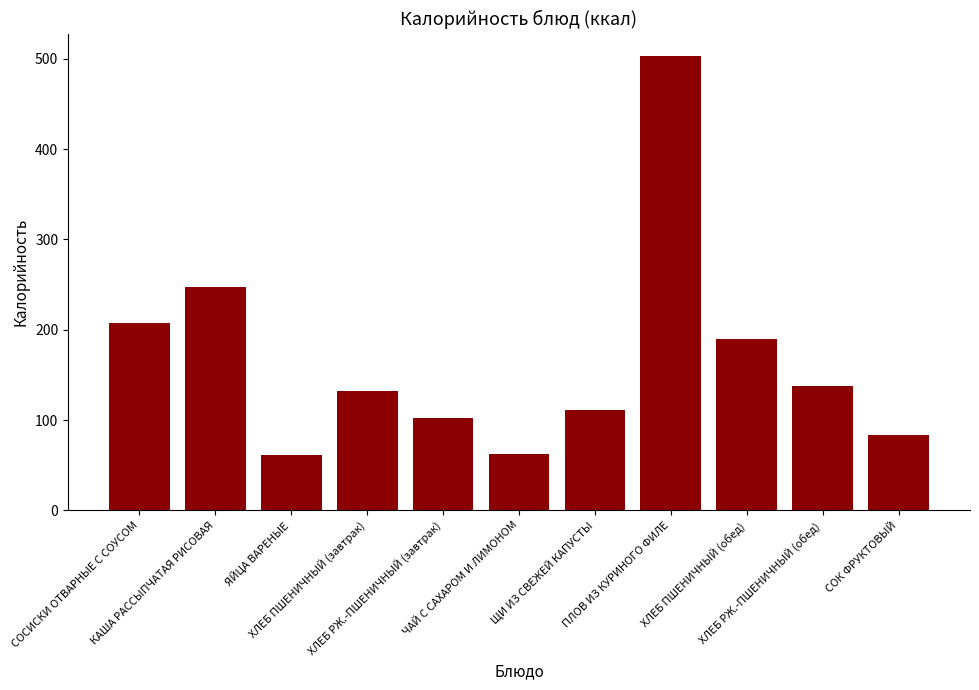

What is the sum of all values?

1836